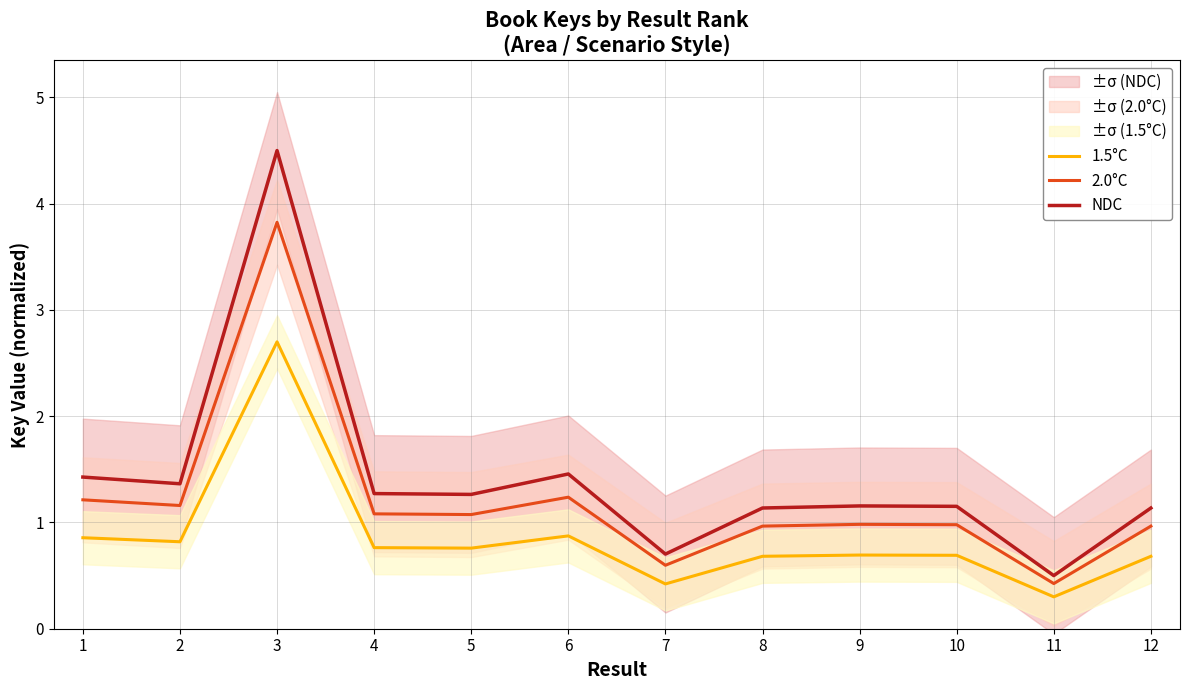

Reading left to right, what are all the values shown in this chart?

1.5°C: 0.9	0.8	2.7	0.8	0.8	0.9	0.4	0.7	0.7	0.7	0.3	0.7
2.0°C: 1.2	1.2	3.8	1.1	1.1	1.2	0.6	1.0	1.0	1.0	0.4	1.0
NDC: 1.4	1.4	4.5	1.3	1.3	1.5	0.7	1.1	1.2	1.2	0.5	1.1